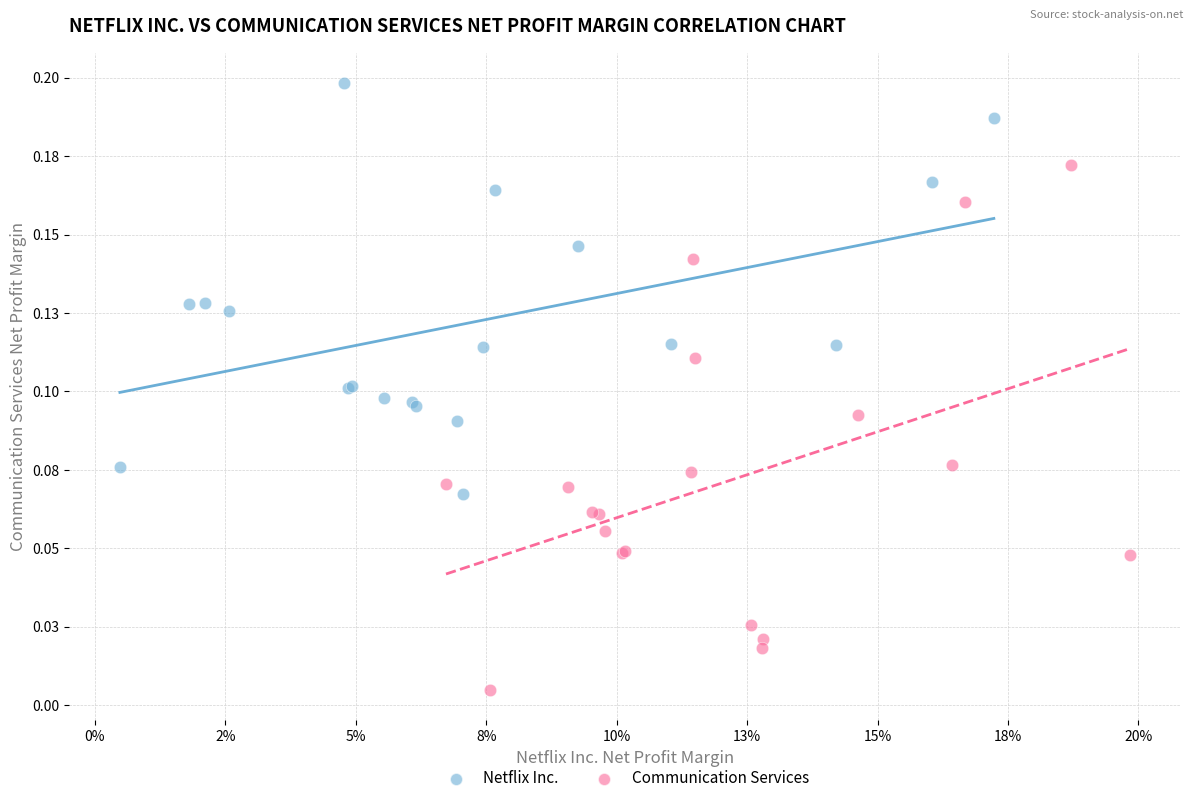

What are all the series names shown in the legend?

Netflix Inc., Communication Services